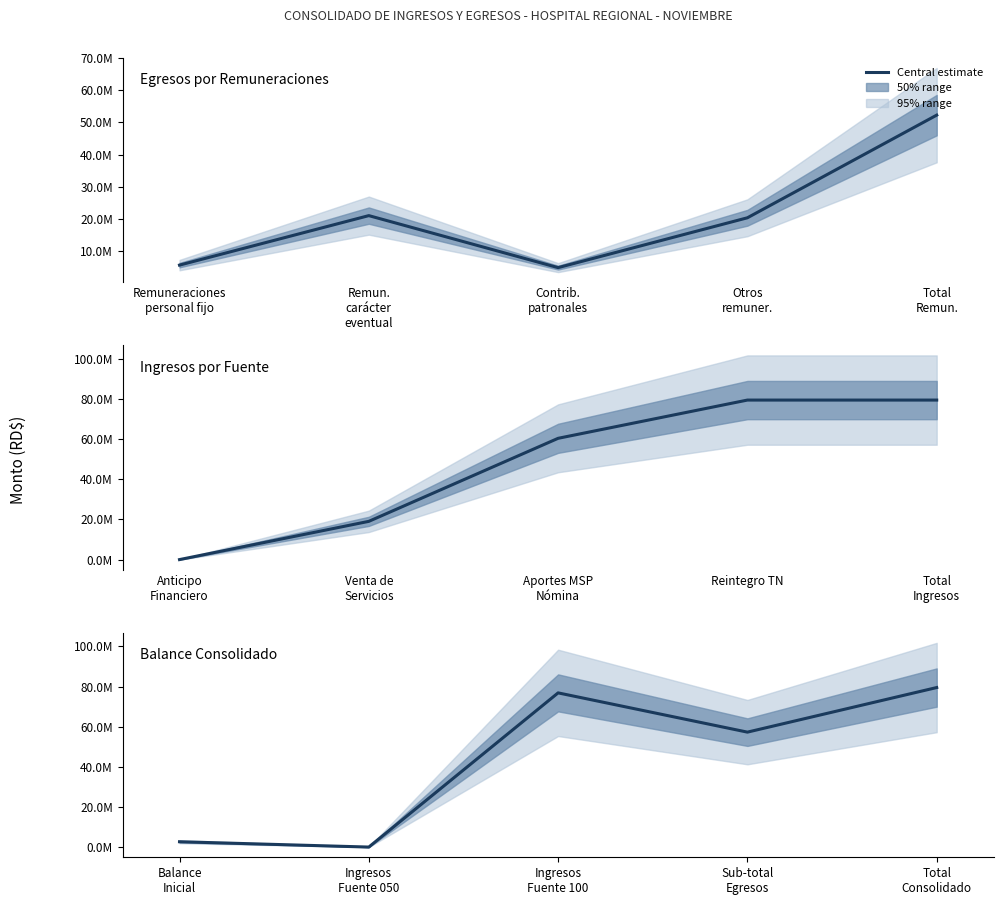

True or false: the data has more than 1 interior local peaks.

False